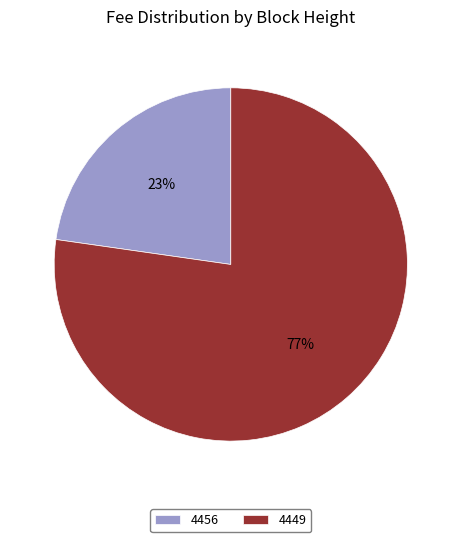

The 4456 slice represents 23% of the pie. True or false?

True